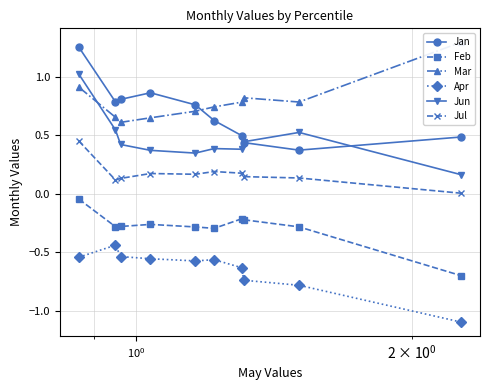

True or false: Feb and Jul cross at least once.

False